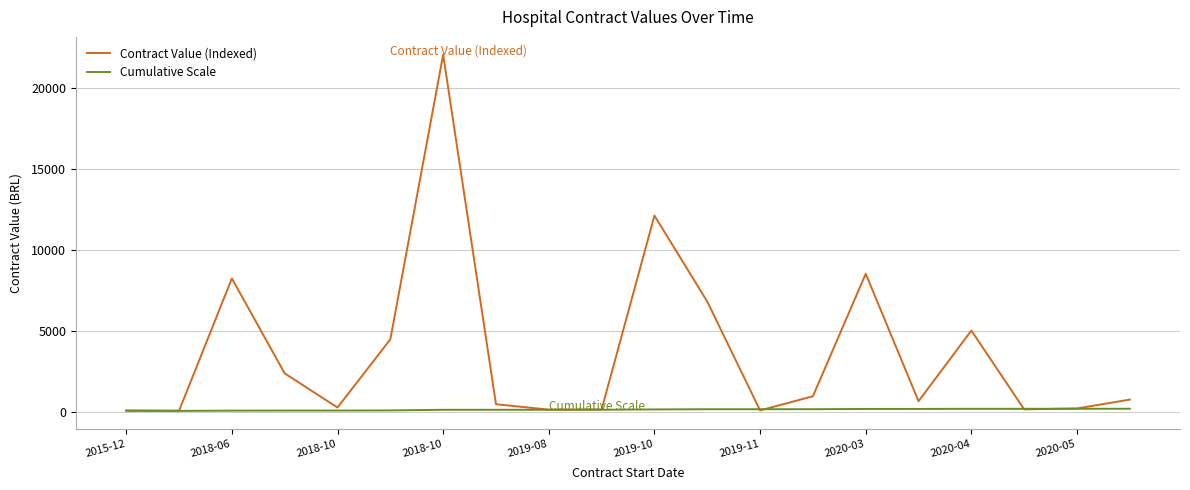

What is the greatest value displayed?

22049.2